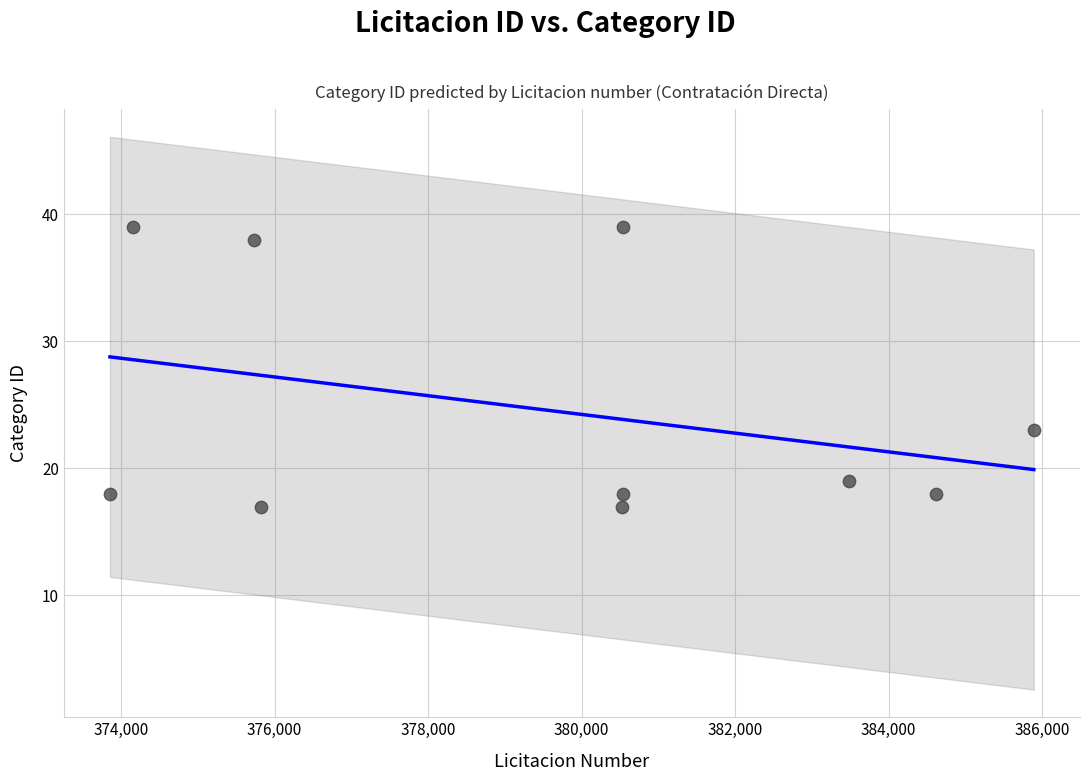

What is the range of X values (max minus min)?

12036